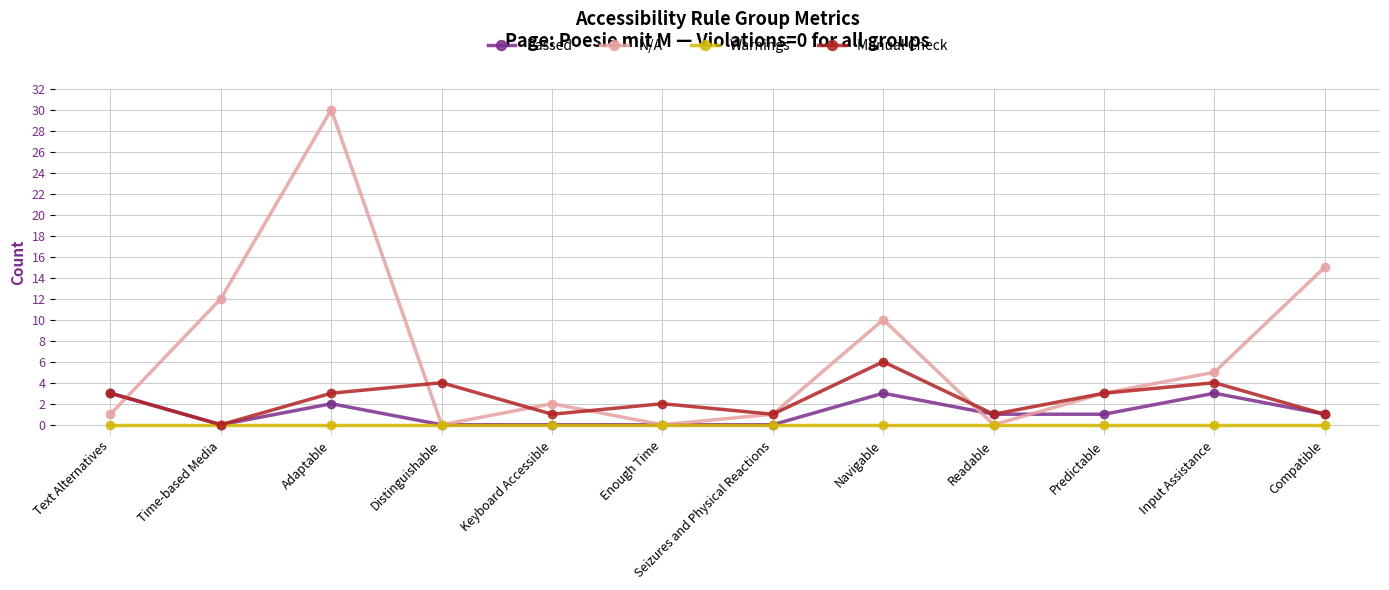

What is the spread (max minus min) of values at Text Alternatives?

3